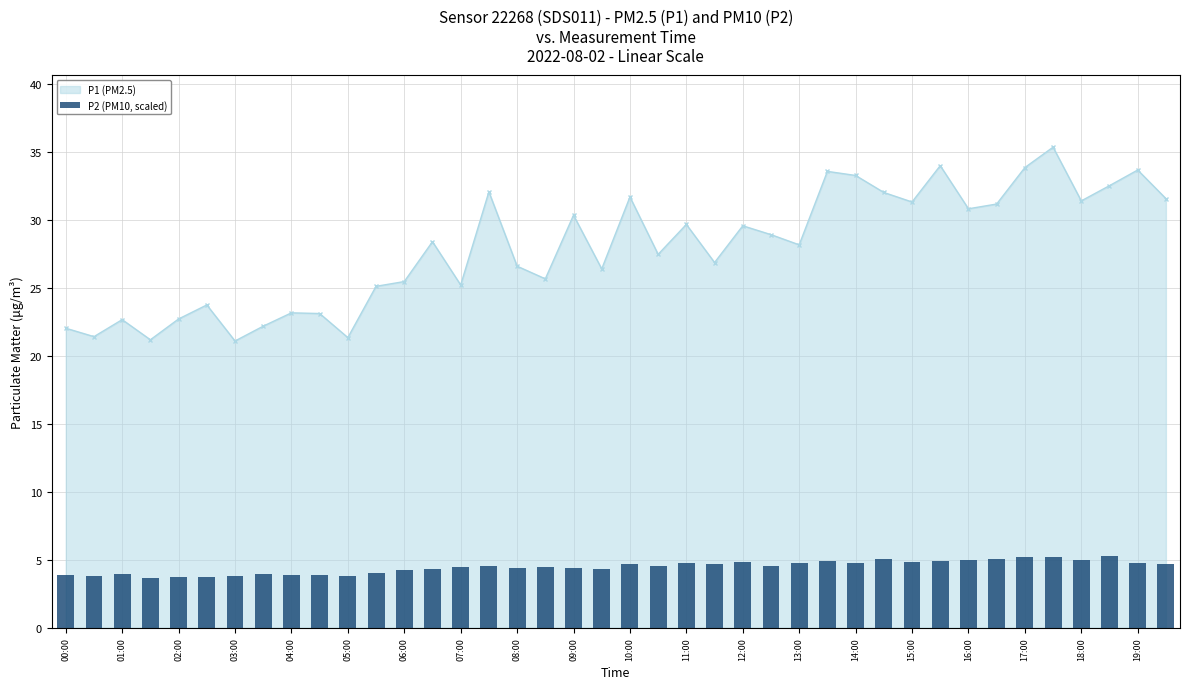

What is the value of the 28th bar from the left?

4.9